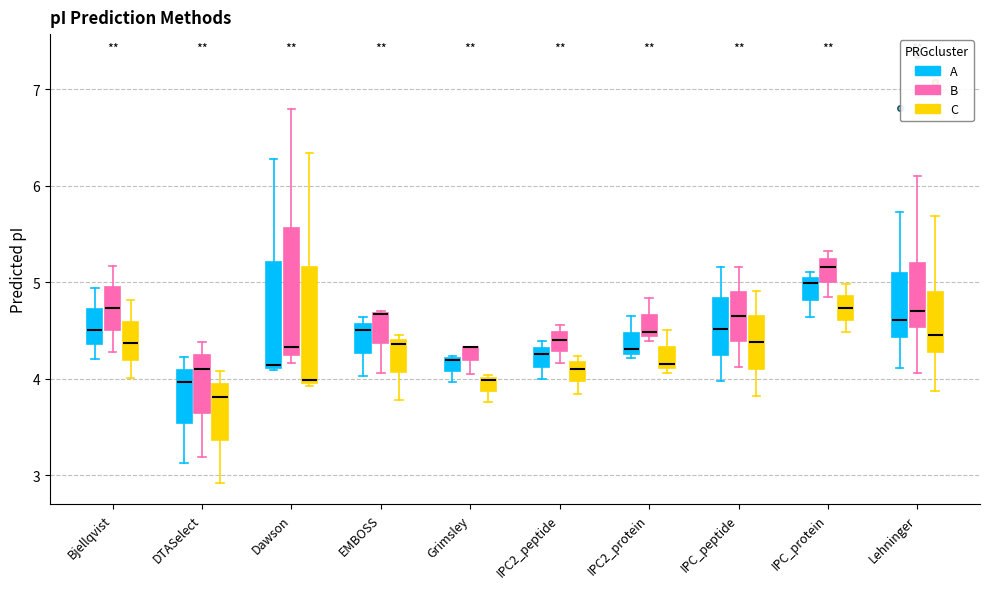

Which box is the tallest, from its lower edge to its upper edge?

Dawson (B)